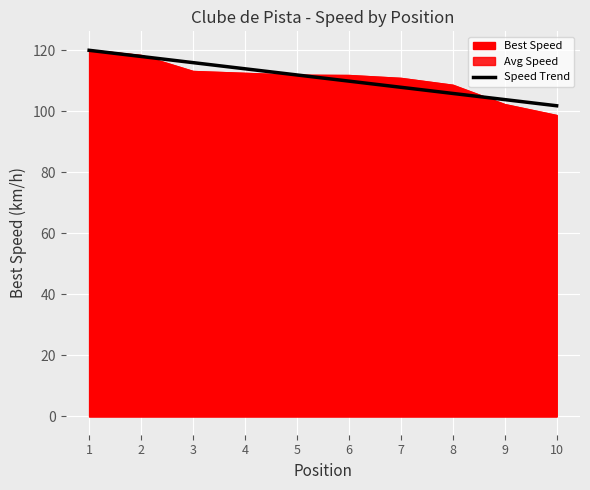

What is the lowest value of the Speed Trend series?

101.8